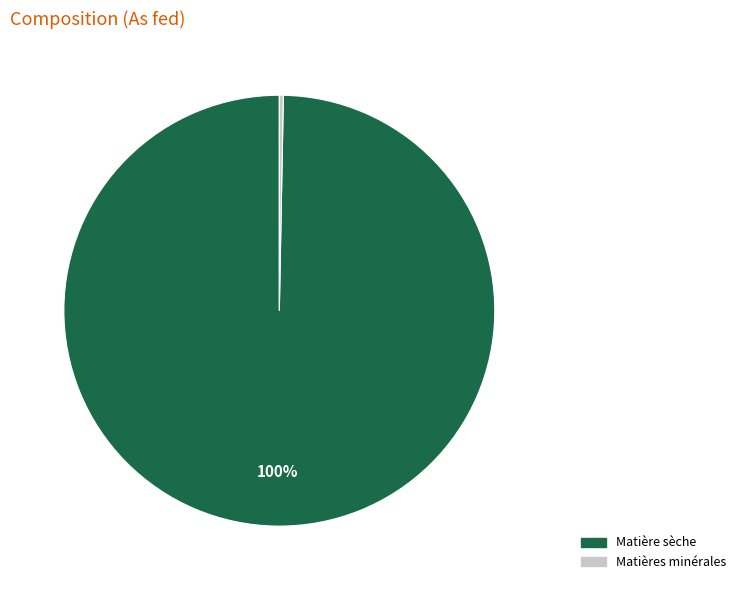

Rank the categories by value from lowest to highest.

Matières minérales, Matière sèche